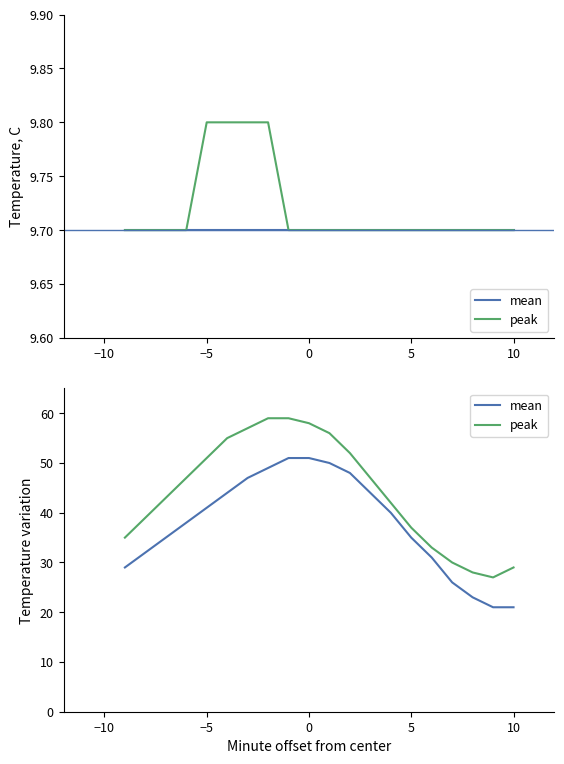

Between −10 and 14, which is larger?

14